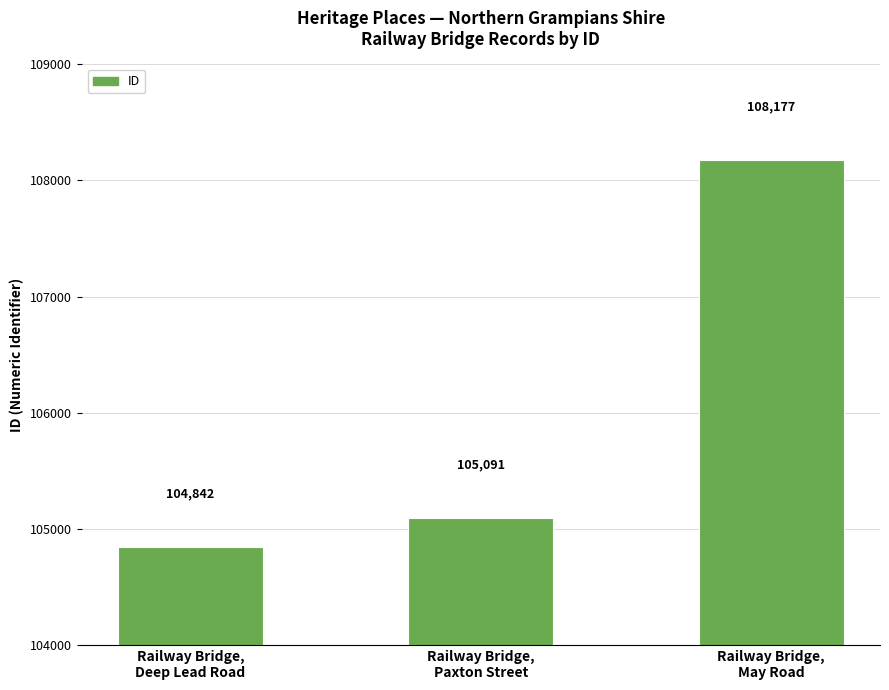

How many bars are there in total?

3